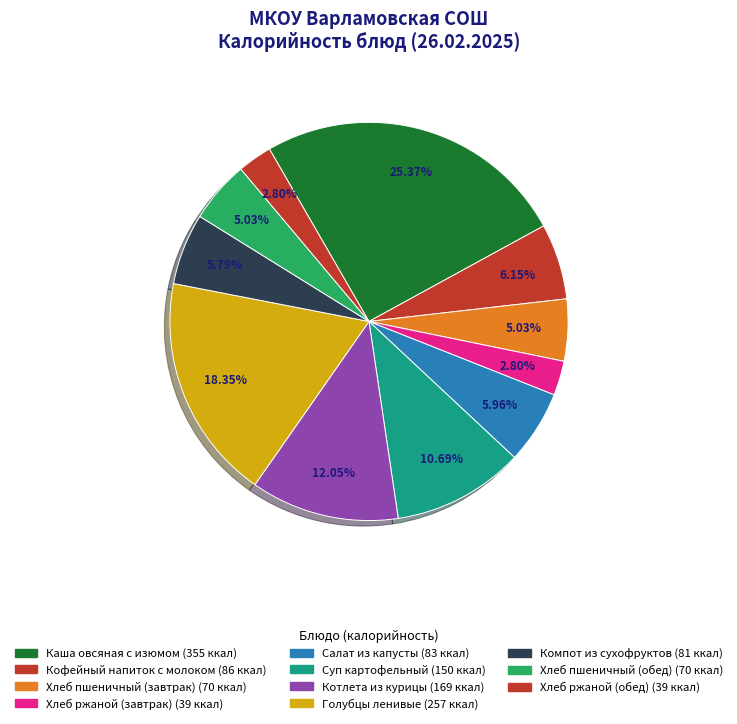

How many segments does this pie chart have?

11